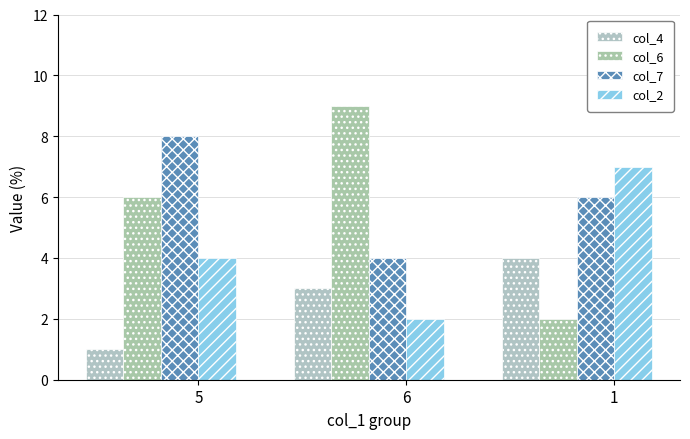

Reading left to right, what are all the values shown in this chart?

col_4: 5=1	6=3	1=4
col_6: 5=6	6=9	1=2
col_7: 5=8	6=4	1=6
col_2: 5=4	6=2	1=7